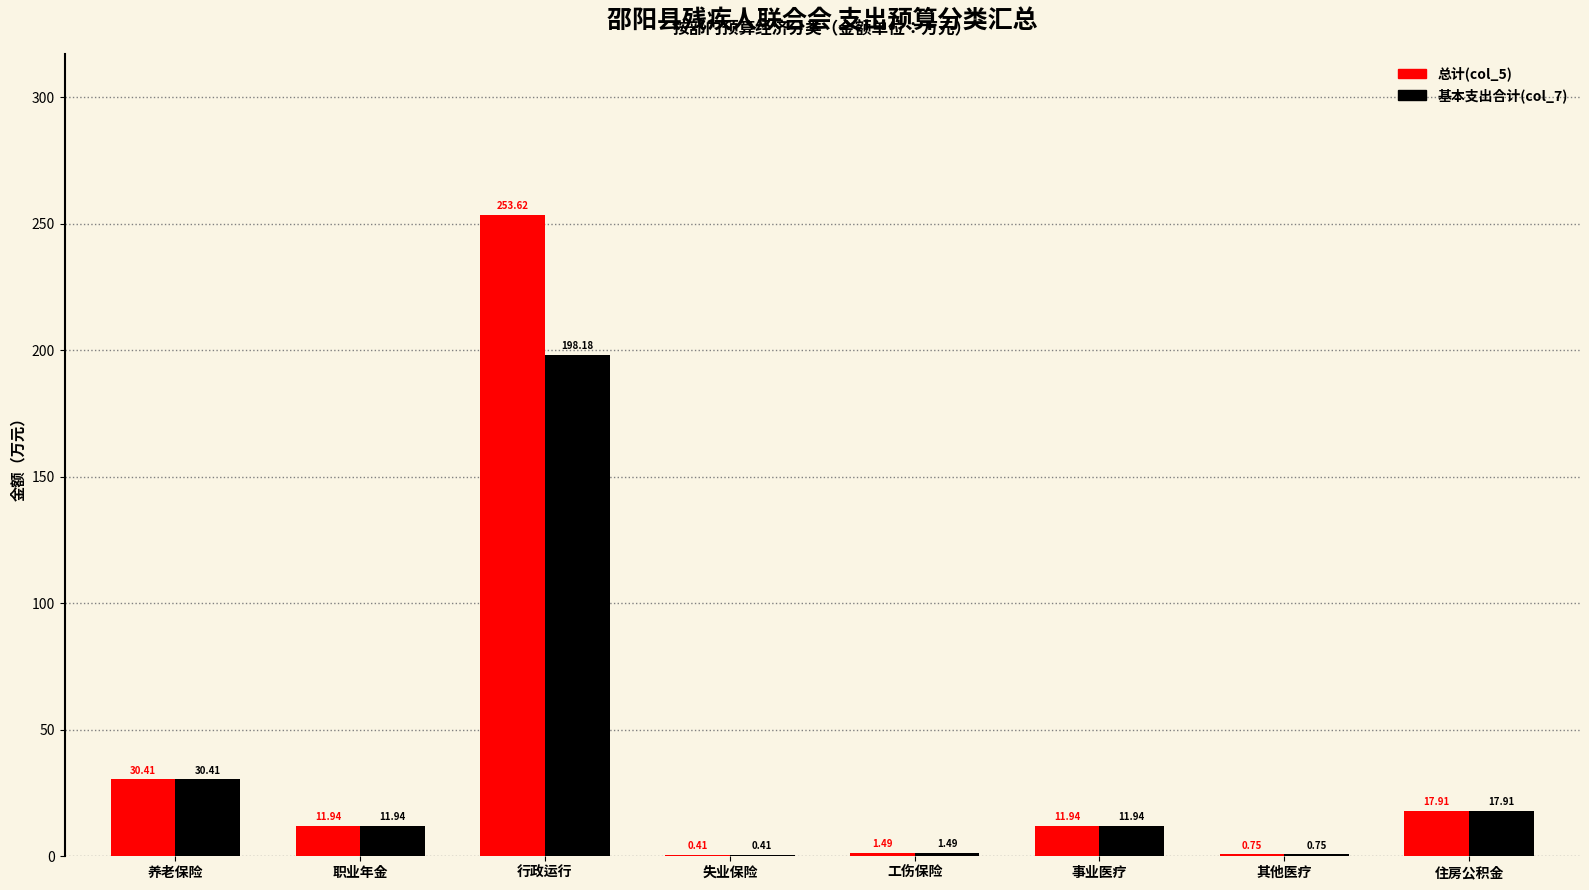

How many distinct data groups are displayed?

2